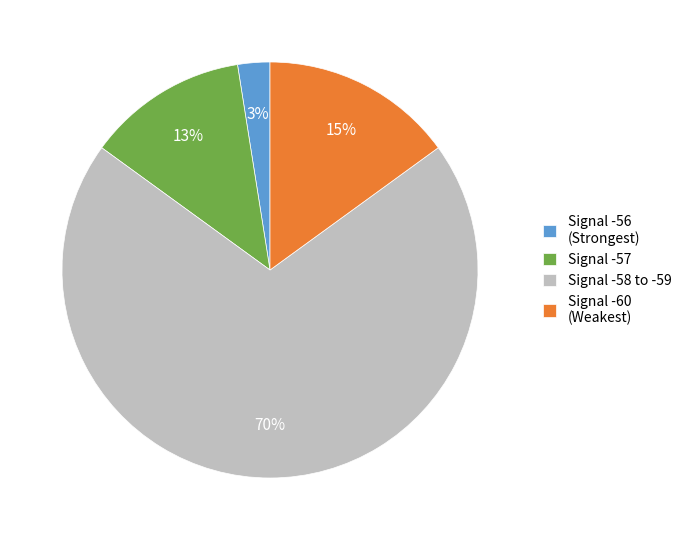

Approximately how many times larger is the value at Signal -60 (Weakest) compared to Signal -57?

1.2